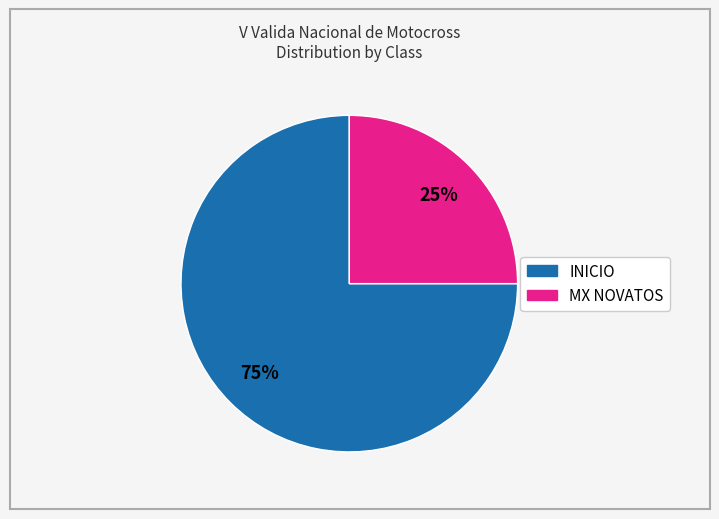

To the nearest percent, what is the difference between the largest and smallest slice percentages?

50%